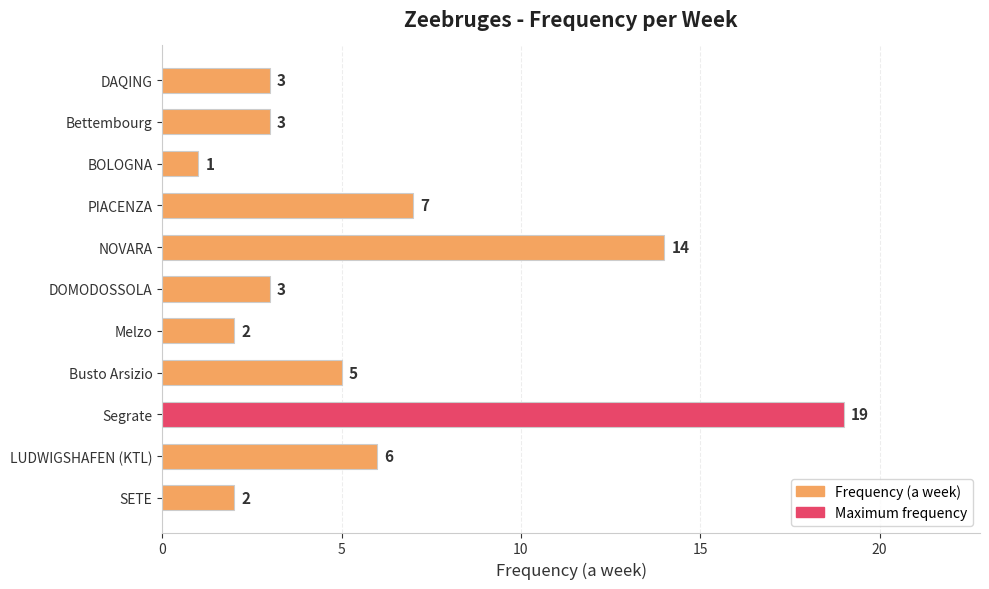

How many series are shown in this chart?

1